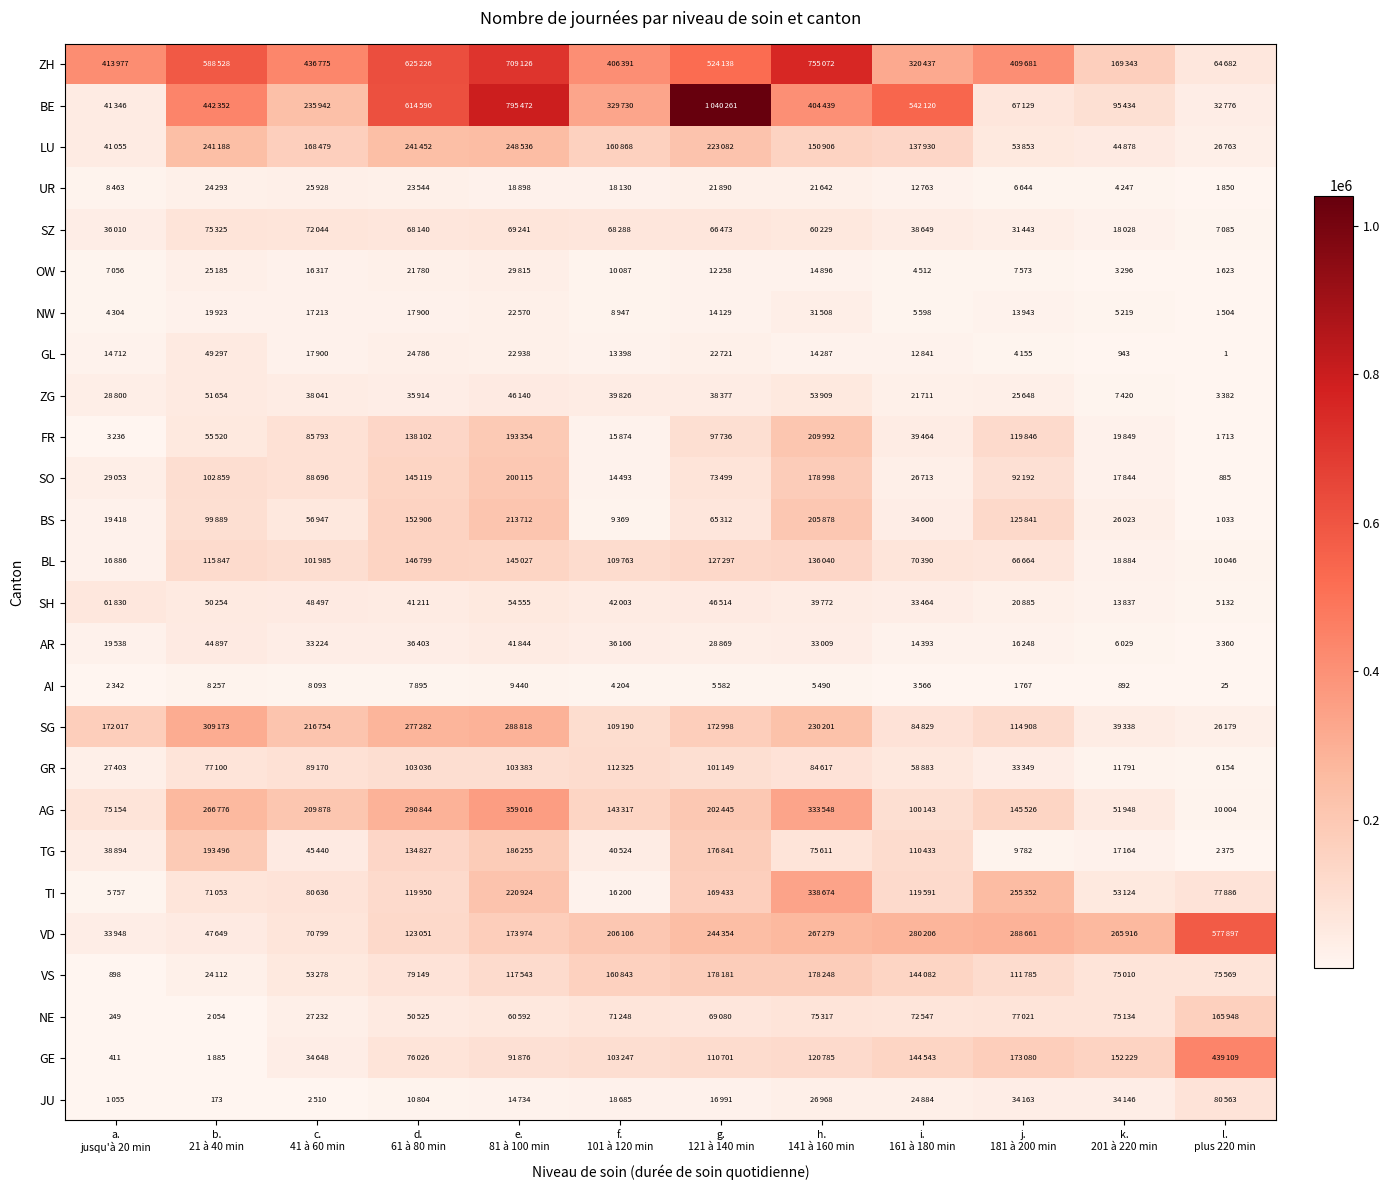

What is the average value of the SZ series?

50913